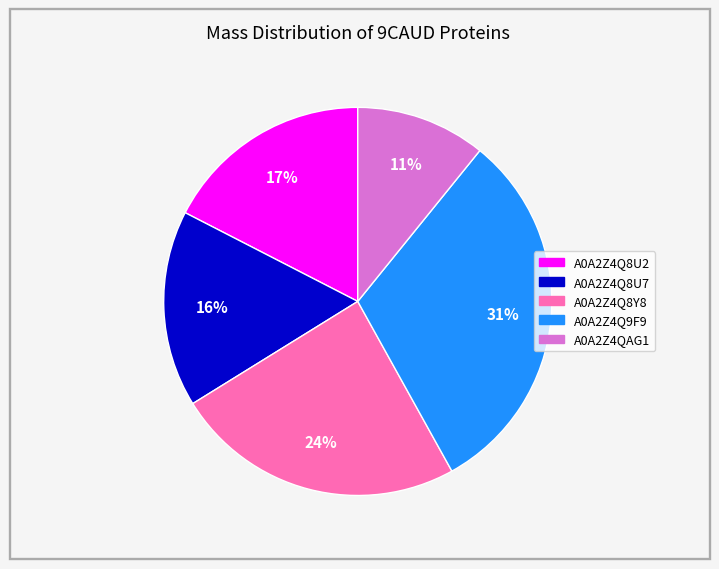

Count the number of slices in the pie.

5